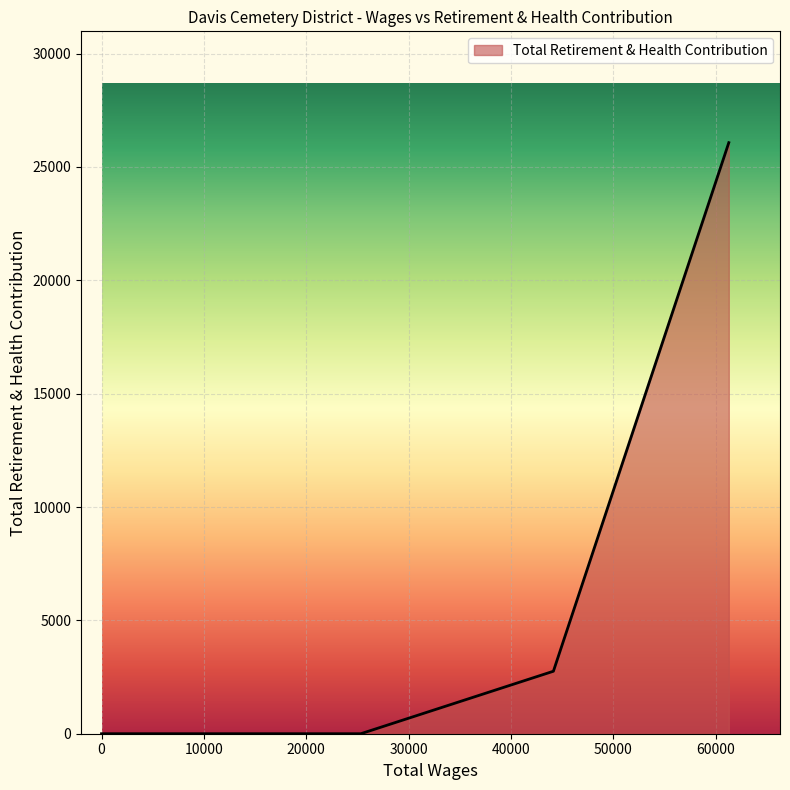

Where is the data nearest to the value 13035?

44134.0